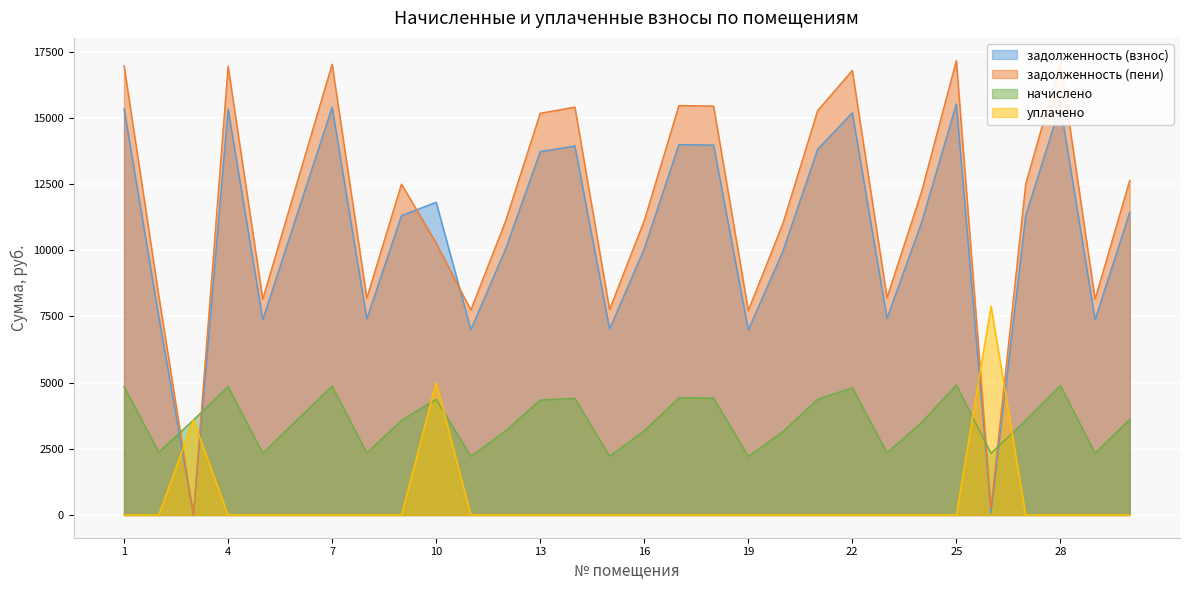

Where is the first local minimum for начислено?

2